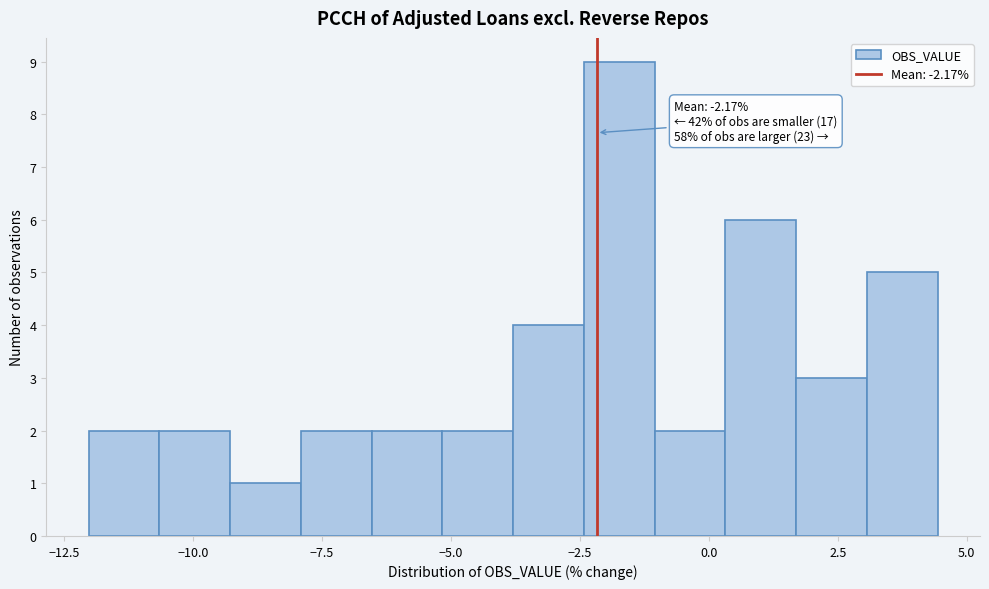

Around what value on the x-axis is the tallest bar? Give the approximate position of its centre, as read against the axis.

-1.5